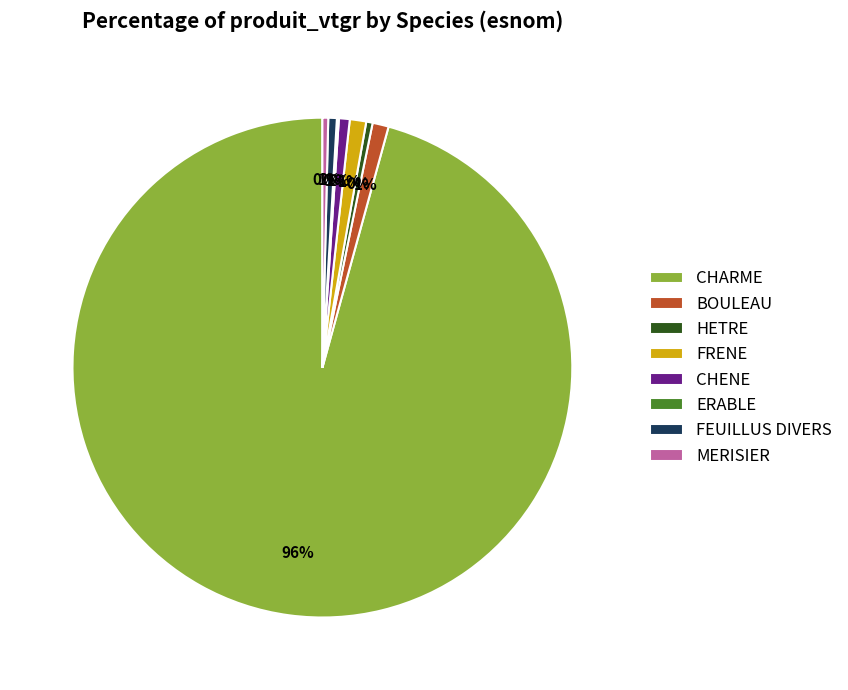

To the nearest percent, what is the combined percentage of FRENE and FEUILLUS DIVERS?

2%